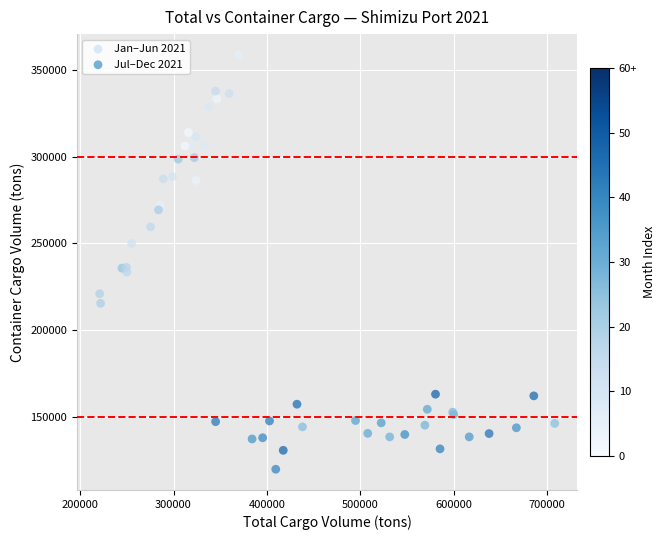

Which series reaches the minimum Y coordinate?

Jul–Dec 2021